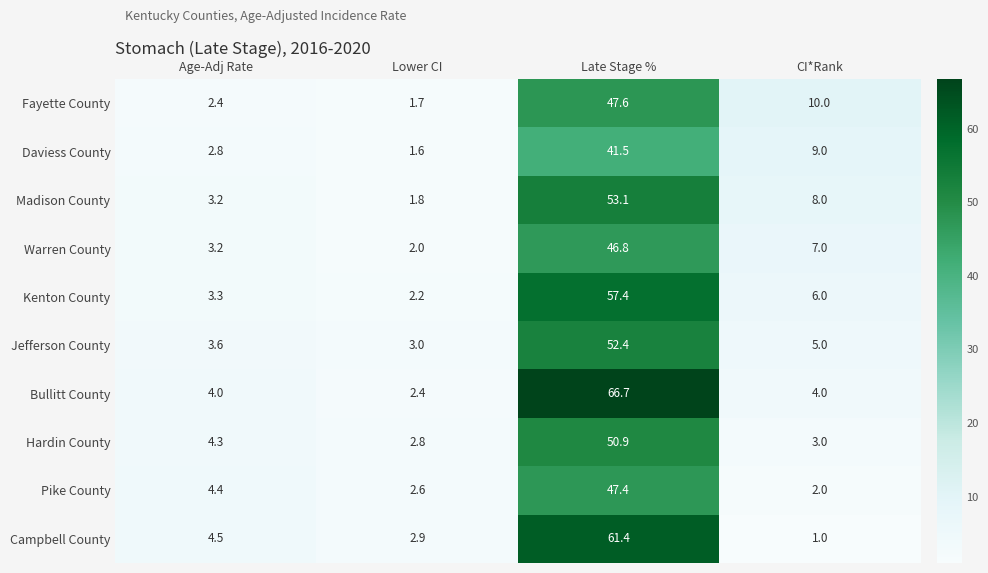

Count the number of data series in this chart.

10